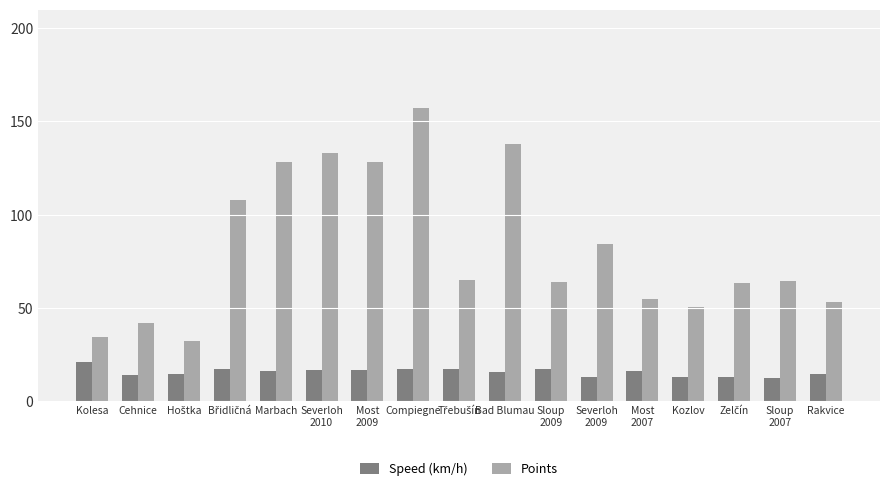

What is the difference between the highest and lowest values at Most
2009?

111.3